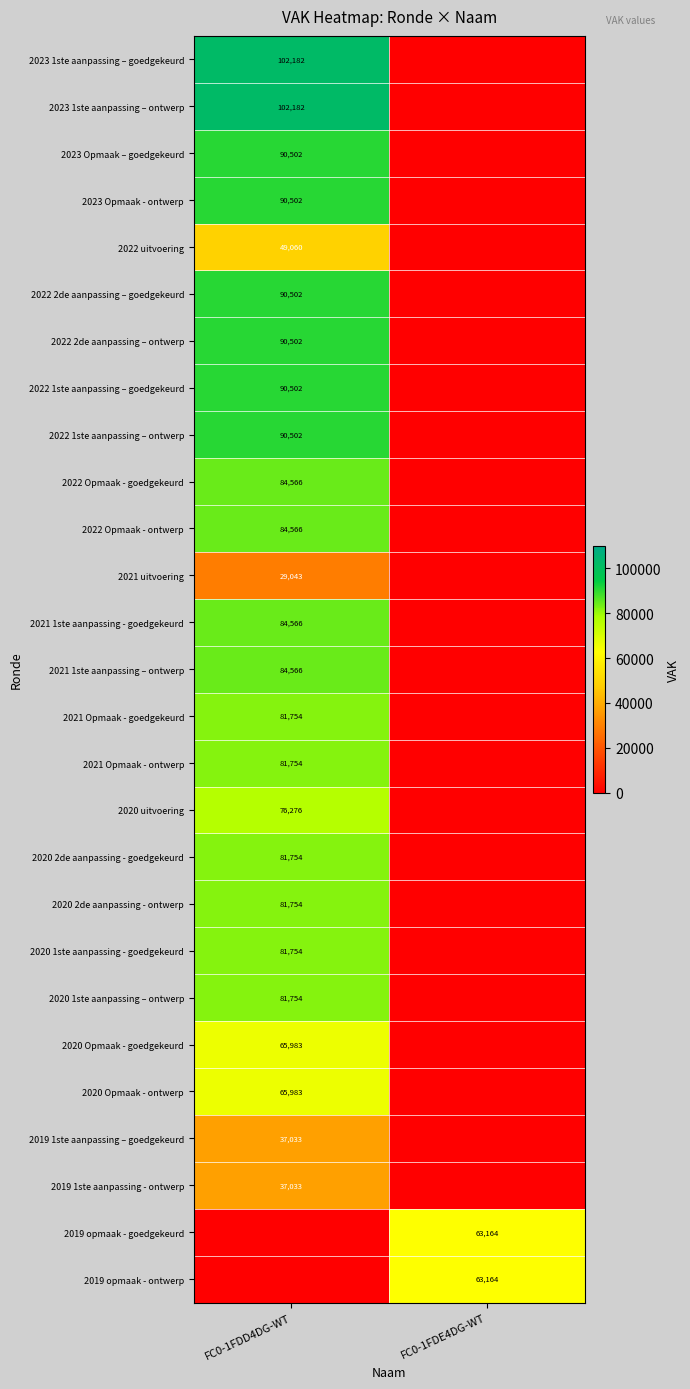

Is it true that 2023 Opmaak - ontwerp equals 133439 at FC0-1FDD4DG-WT?

False